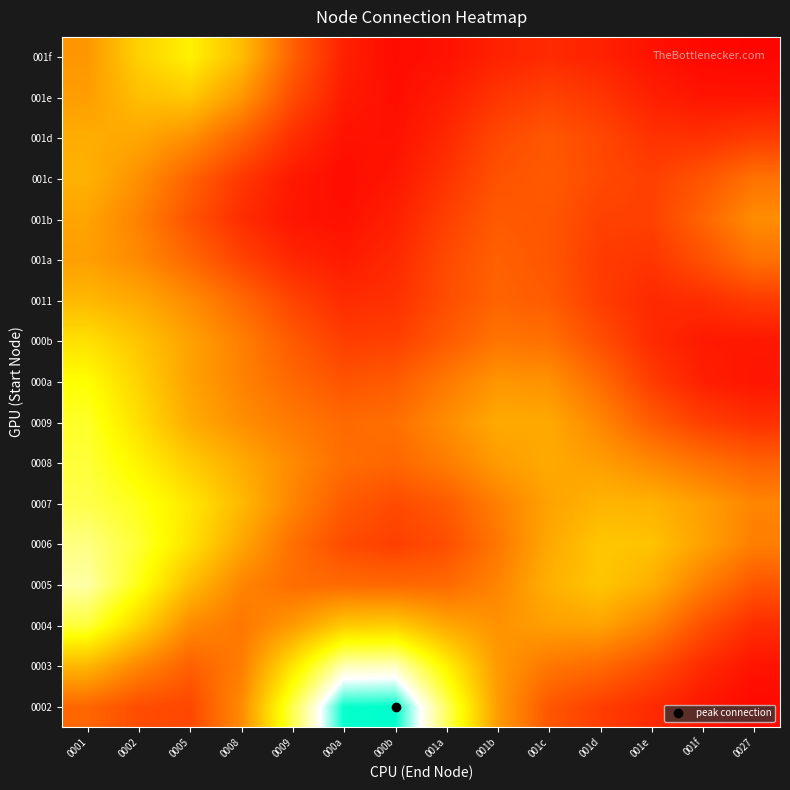

Which category has the lowest value across all series?

0027